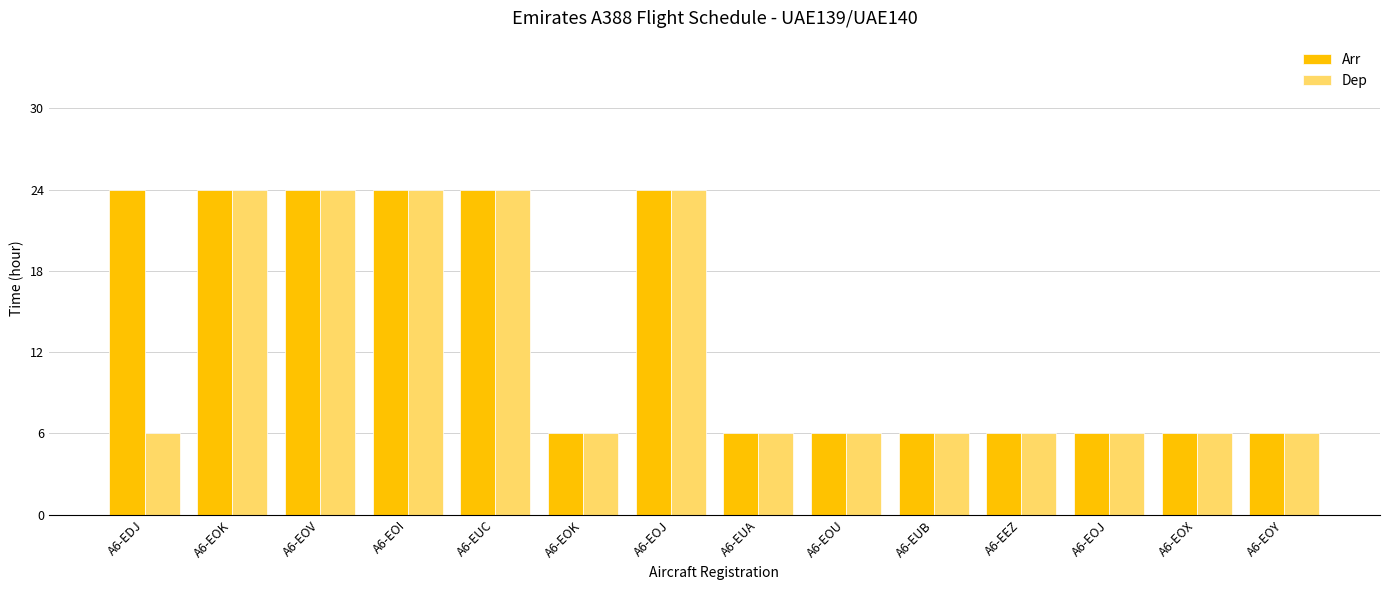

Which series has the largest total across all categories?

Arr